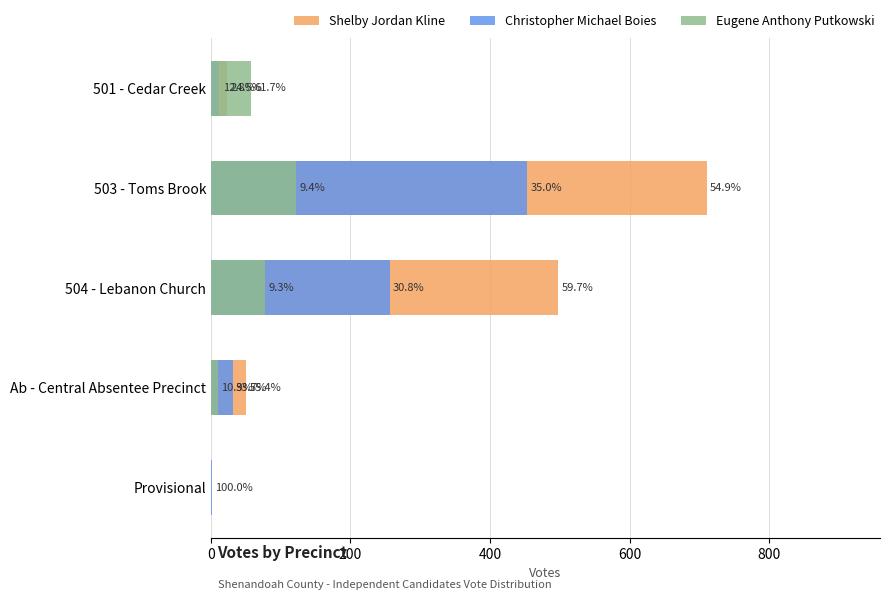

Is the value of Shelby Jordan Kline at 501 - Cedar Creek greater than the value of Eugene Anthony Putkowski at Provisional?

Yes